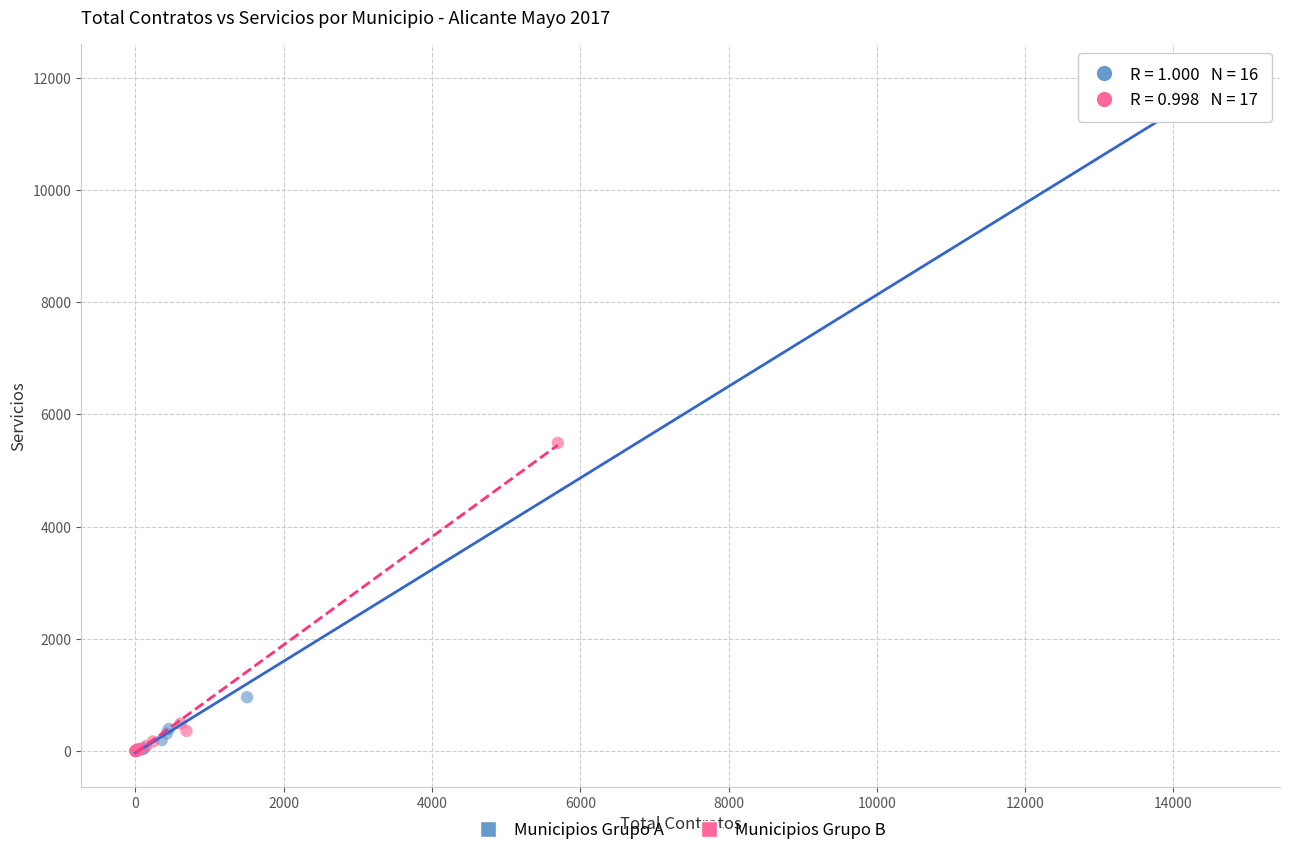

Which series reaches the maximum Y coordinate?

Municipios Grupo A